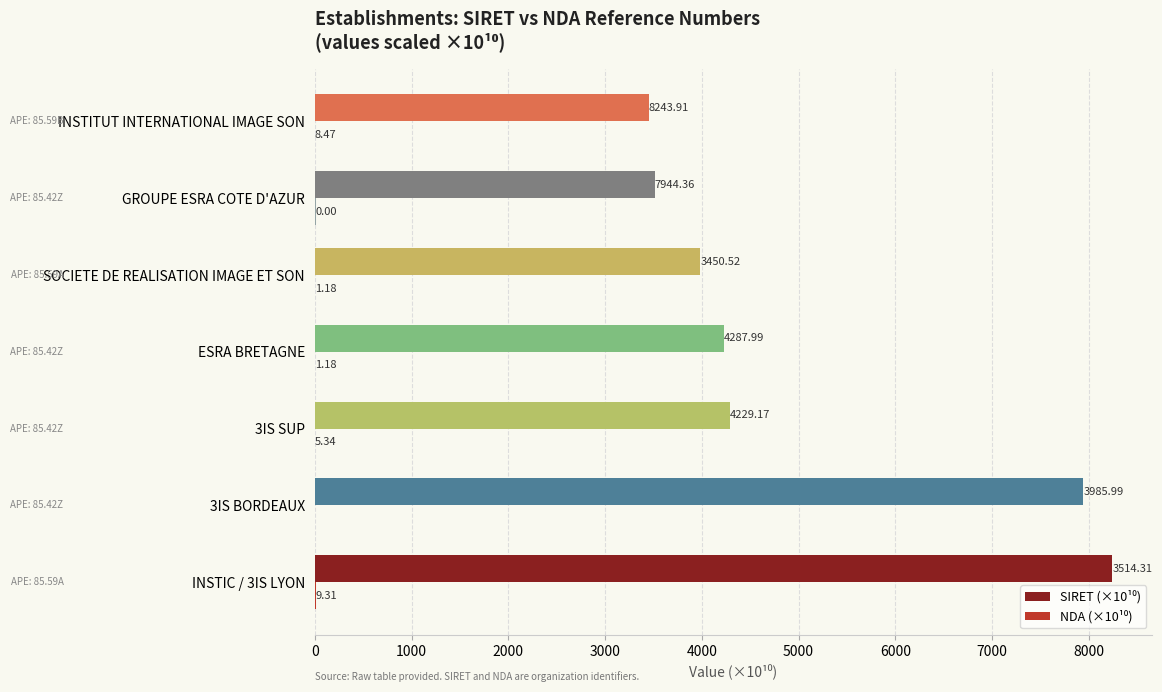

At which category is the sum across all series the highest?

INSTIC / 3IS LYON